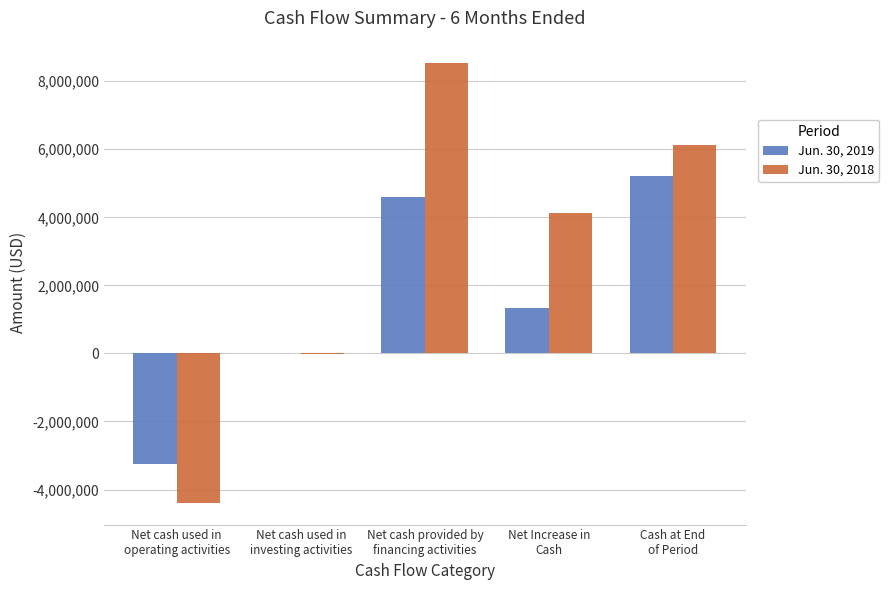

Reading right to left, list all the values displayed in this chart.

Jun. 30, 2019: 5201733	1346848	4608190	0	-3261342
Jun. 30, 2018: 6132433	4140397	8545829	-21442	-4383990